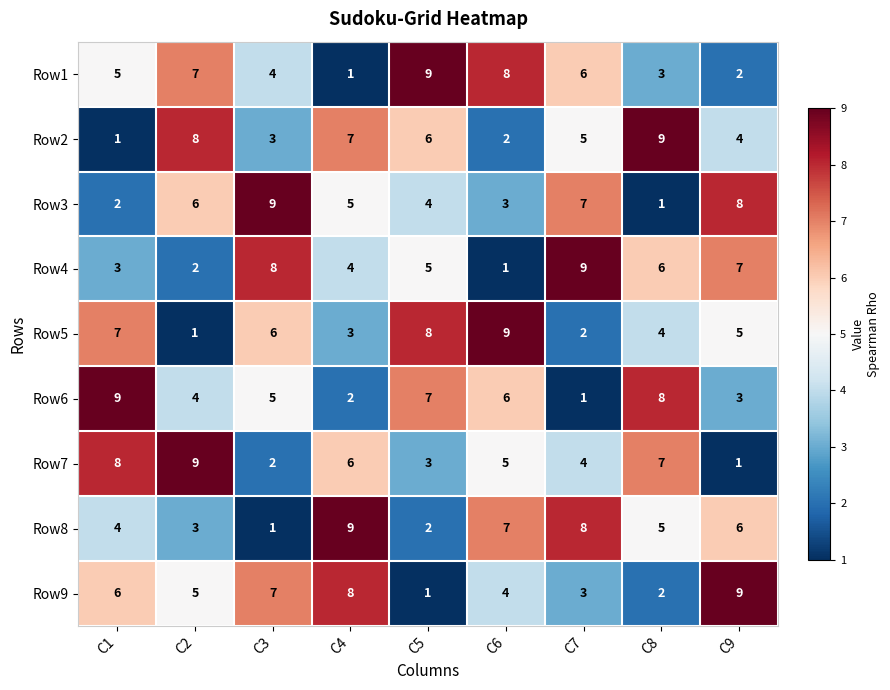

Which series changed the most between C1 and C9?

Row7